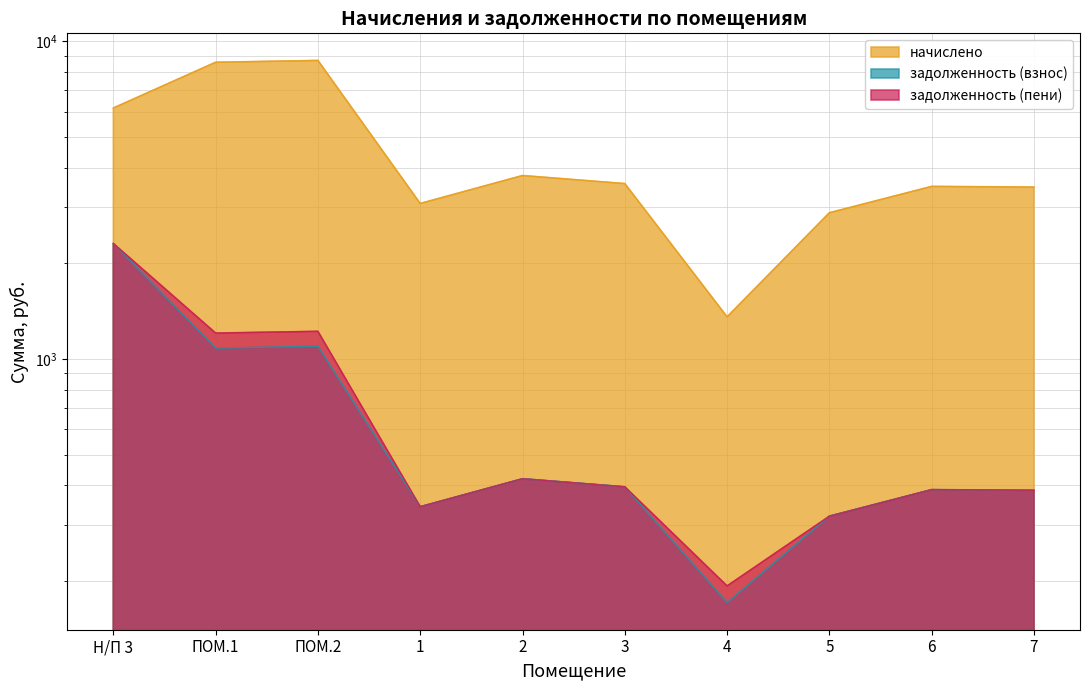

What is the sum of all начислено values?

45062.7